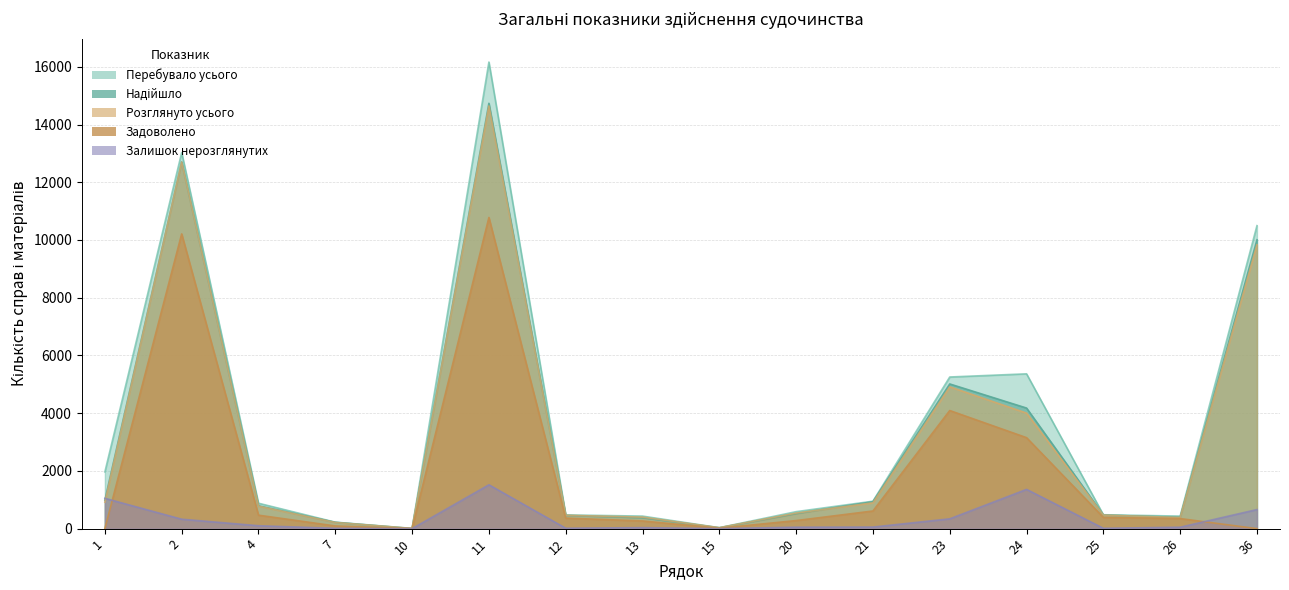

How many data points in Задоволено are less than 364?

8